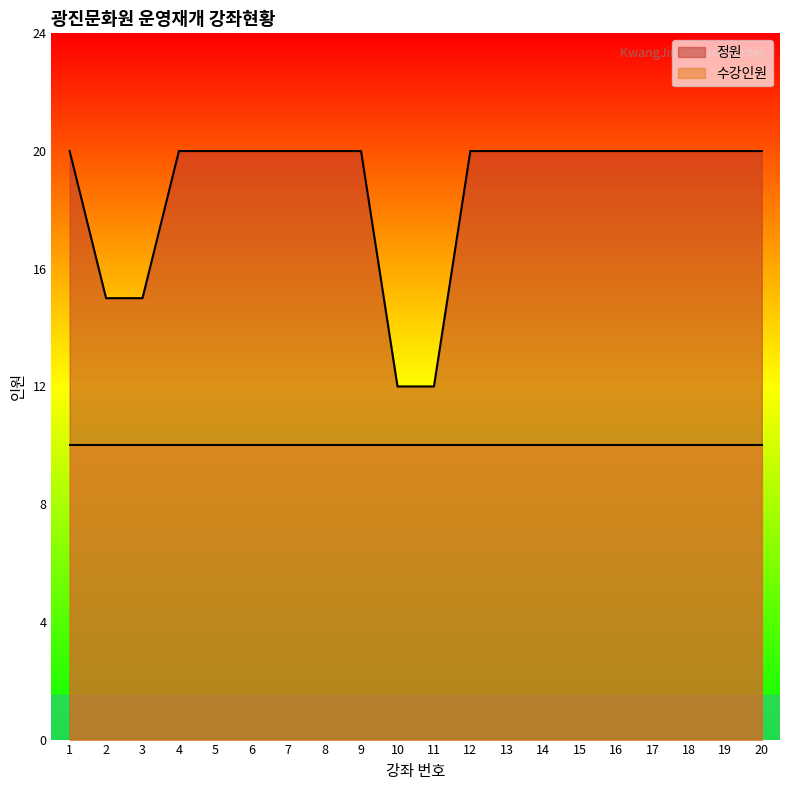

The value at 11 is 12. True or false?

True